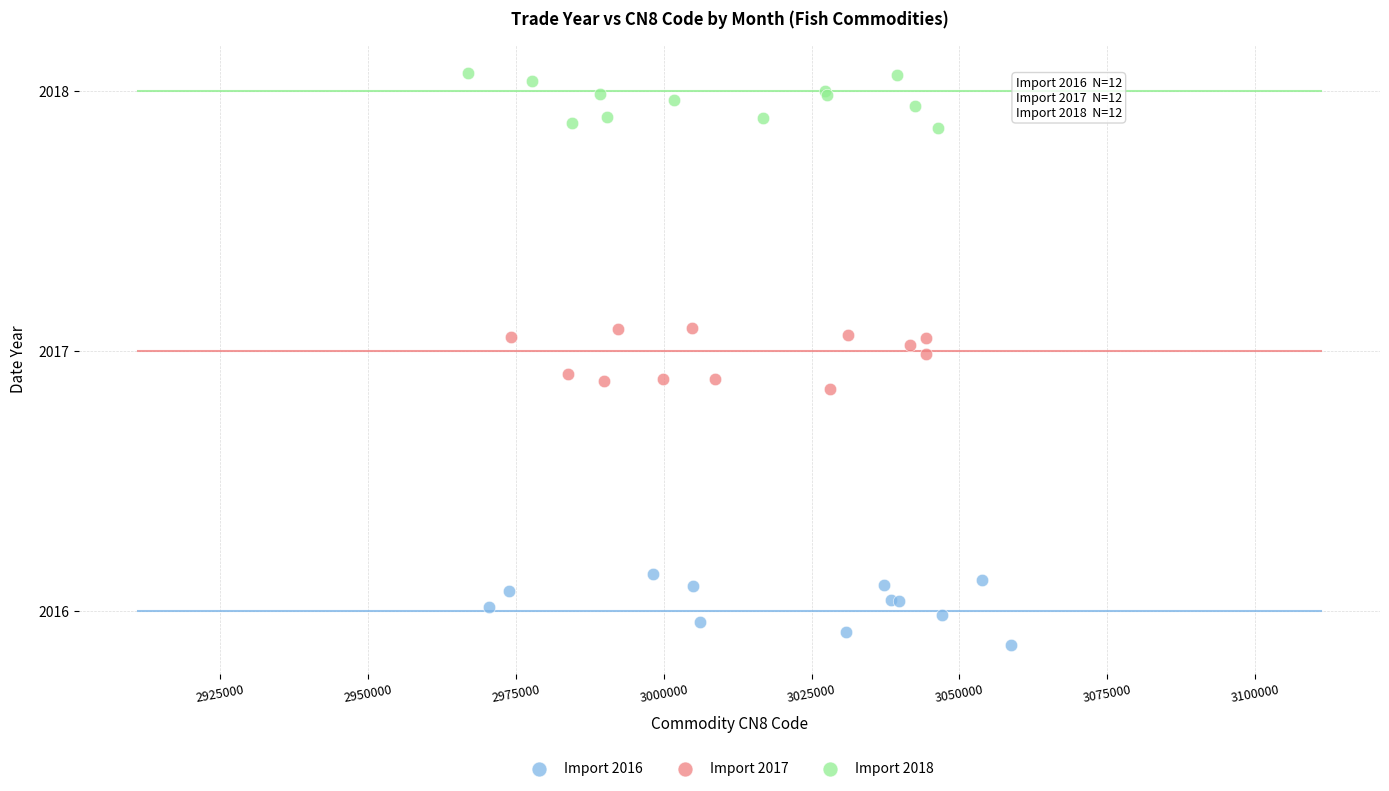

Which series contains the highest Y value?

Import 2018